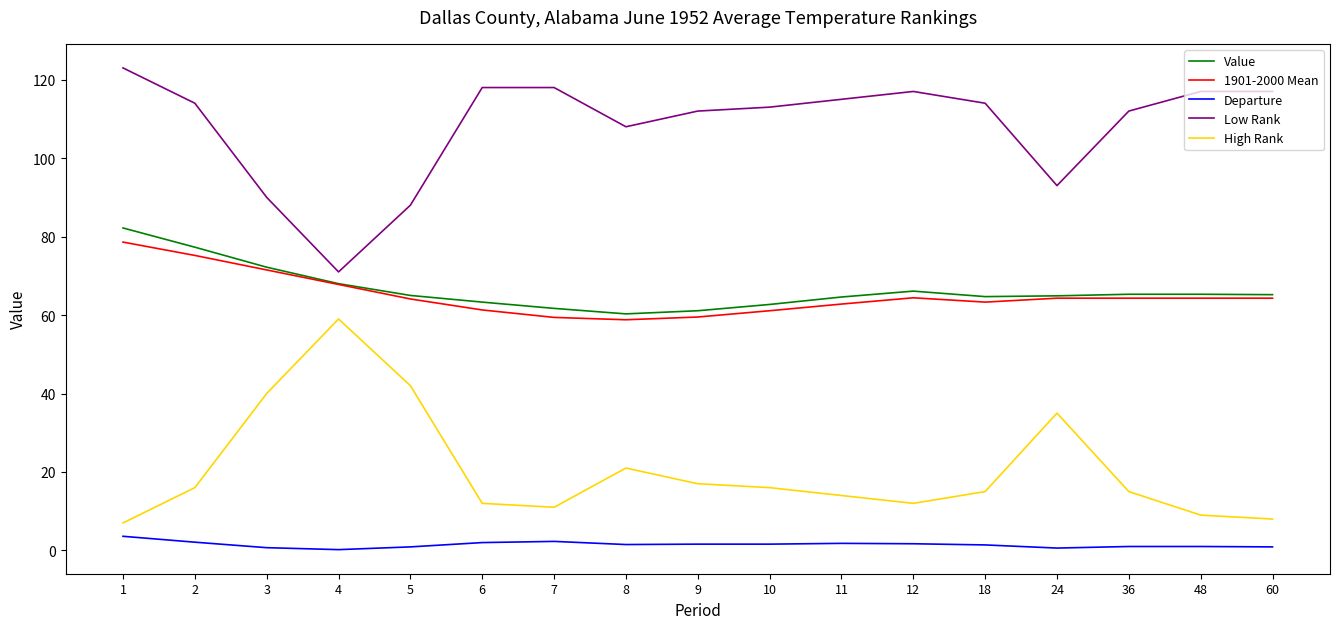

The value of 1901-2000 Mean at 3 is 71.5. True or false?

True